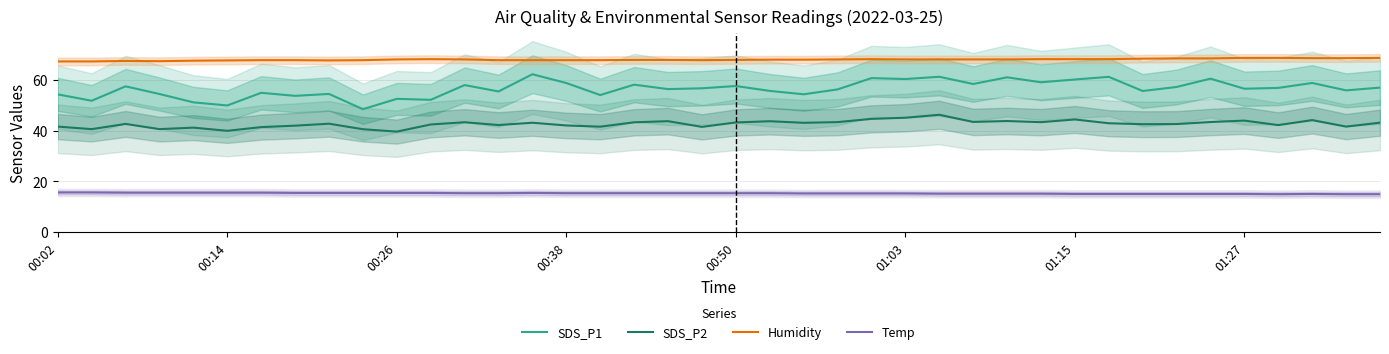

Does the chart have visible grid lines?

Yes